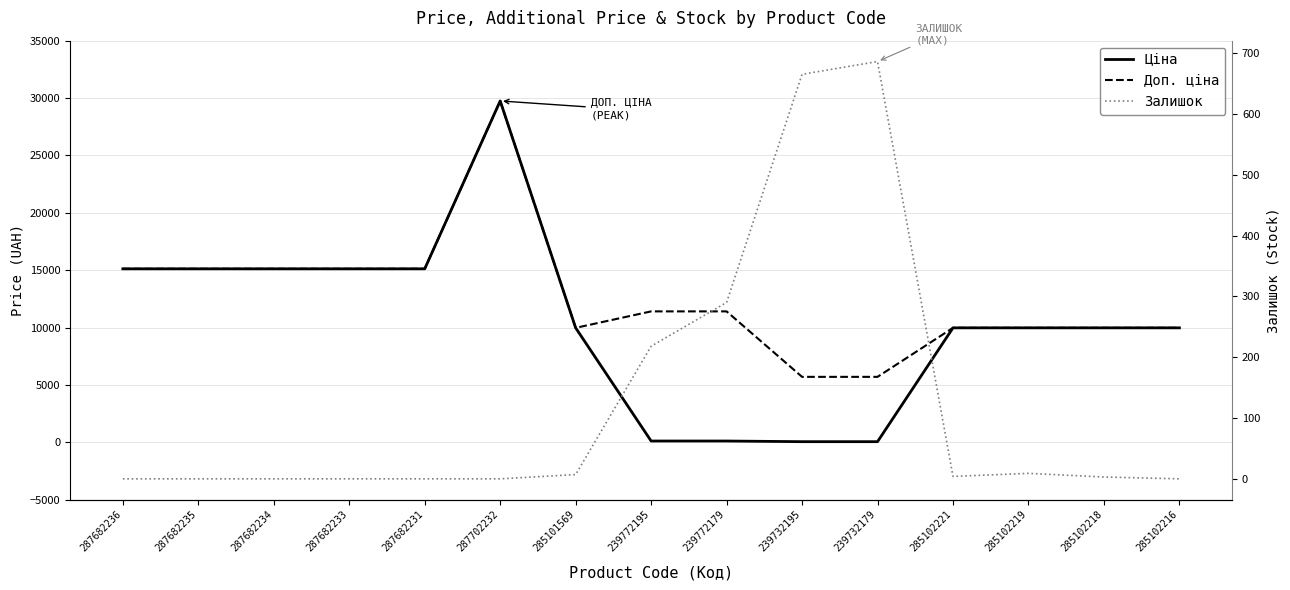

Where is the first local maximum for Доп. ціна?

287702232